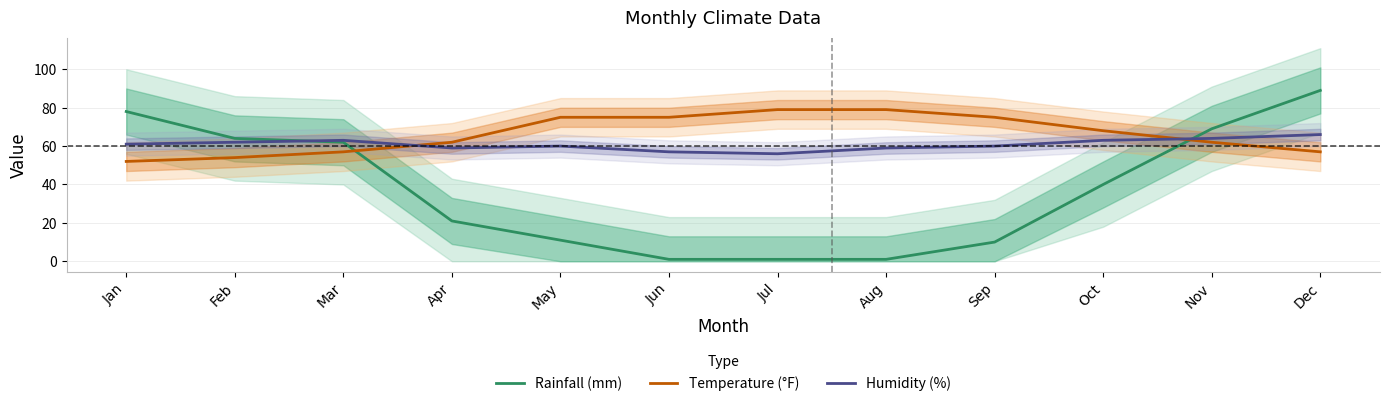

List the series in order of their peak value, lowest first.

Humidity (%), Temperature (°F), Rainfall (mm)